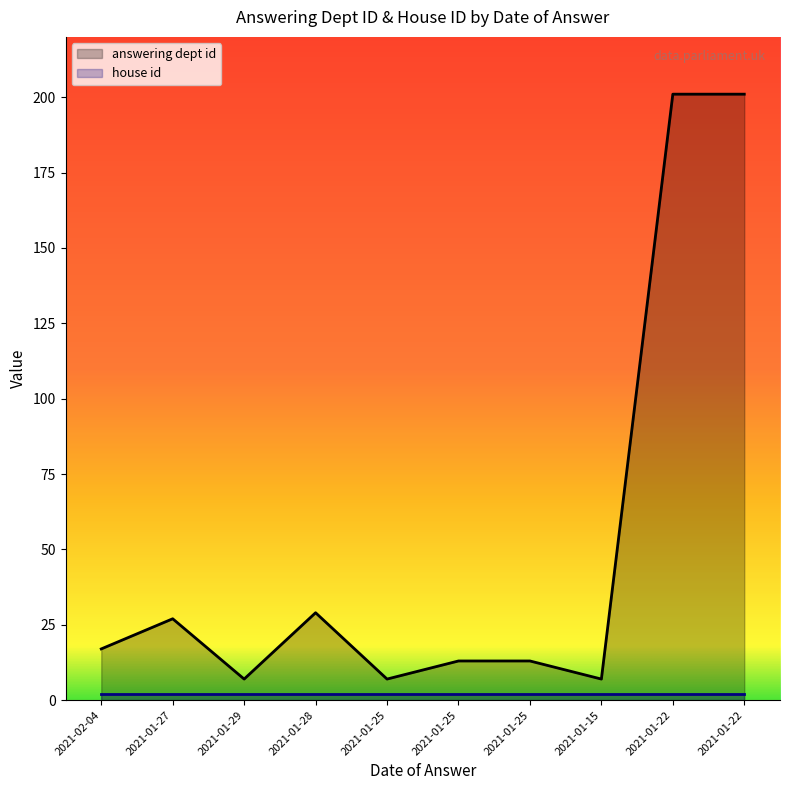

What is the average value?

52